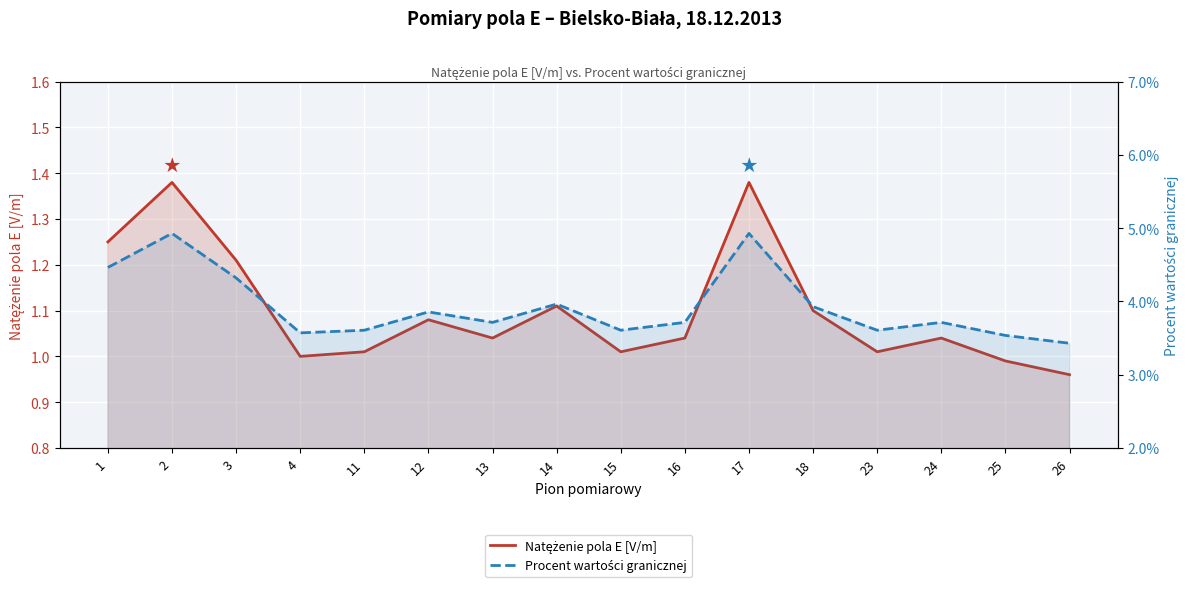

Reading left to right, extract all data points from this chart.

Natężenie pola E [V/m]: 1.2	1.4	1.2	1.0	1.0	1.1	1.0	1.1	1.0	1.0	1.4	1.1	1.0	1.0	1.0	1.0
Procent wartości granicznej: 0.0	0.0	0.0	0.0	0.0	0.0	0.0	0.0	0.0	0.0	0.0	0.0	0.0	0.0	0.0	0.0